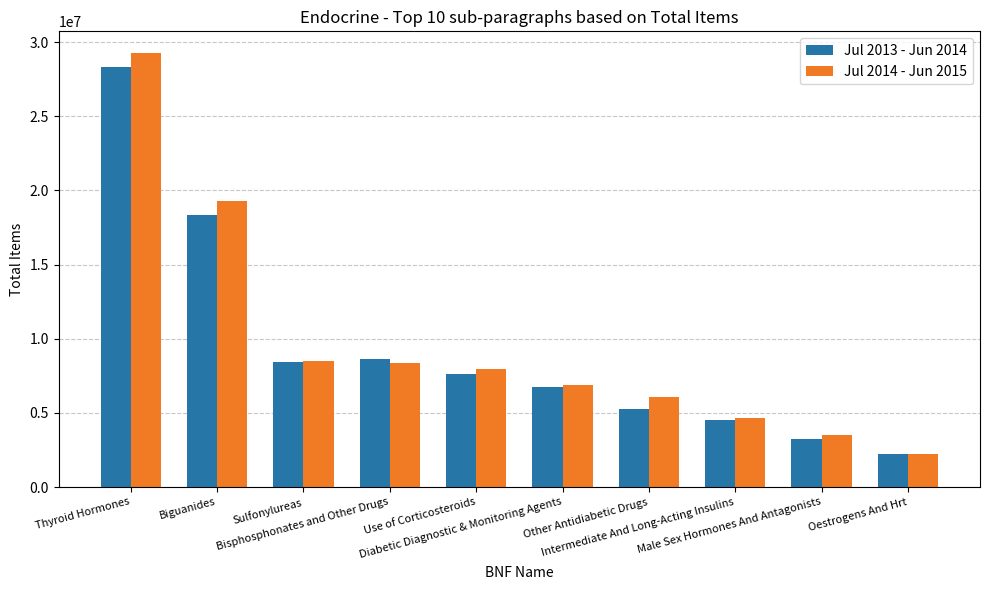

What is the greatest value displayed?

29269301